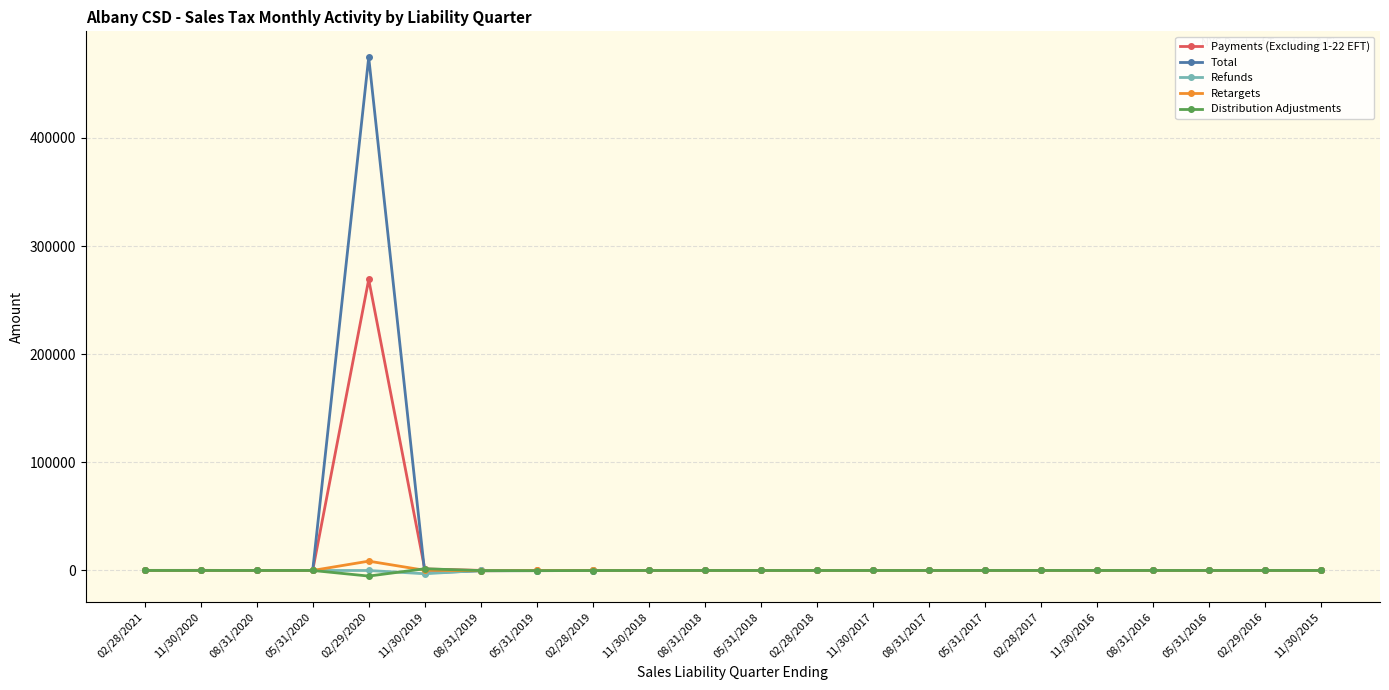

True or false: Retargets has more than 1 points higher than both neighbors.

True